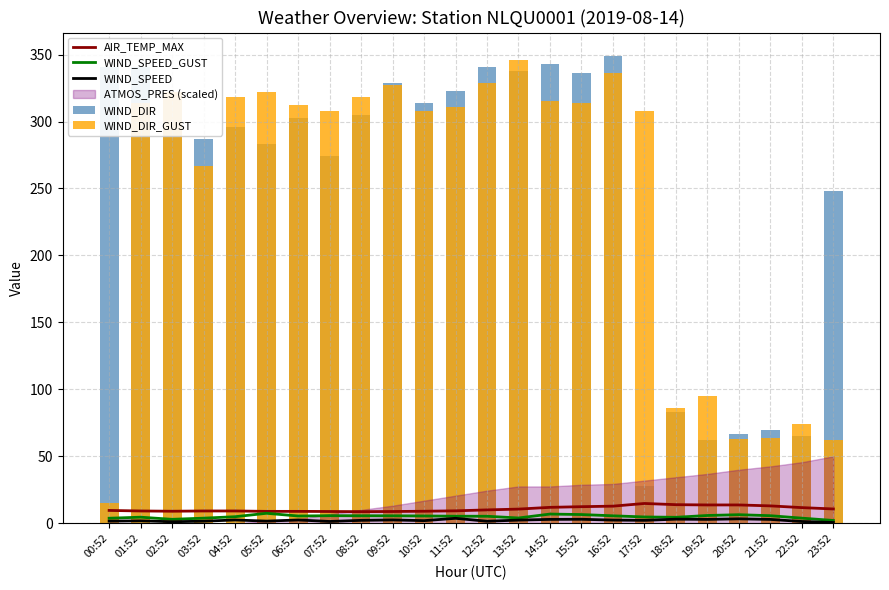

Read the WIND_SPEED value at 22:52.

1.3